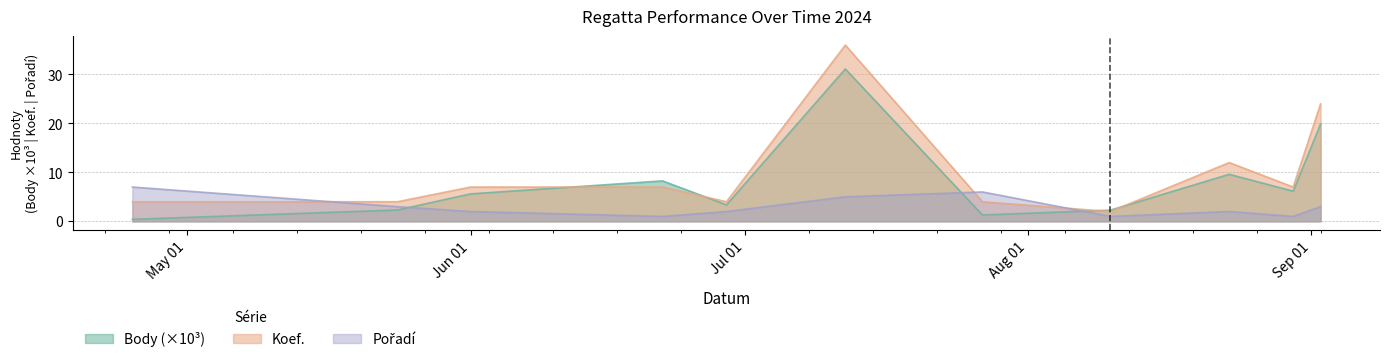

What is the spread (max minus min) of values at 2024-06-22?

7.3